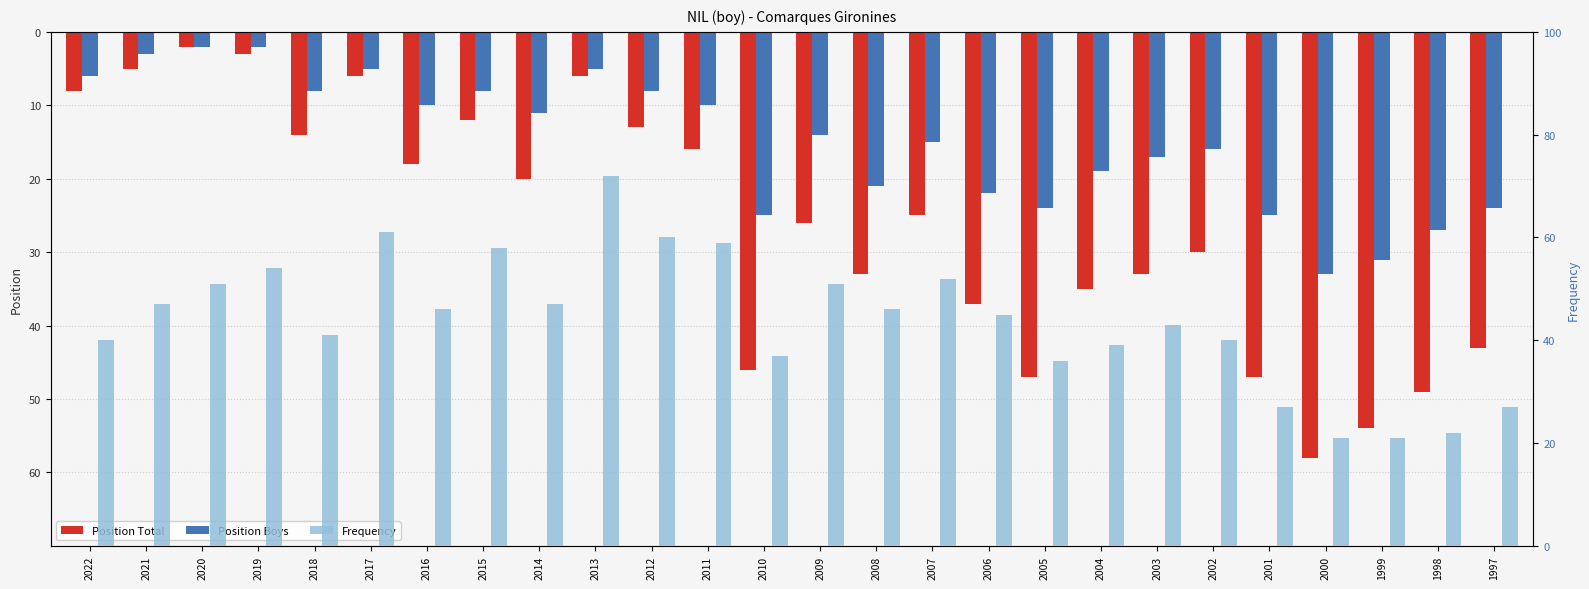

What is the difference between the maximum and second lowest values in the Position Boys series?

29